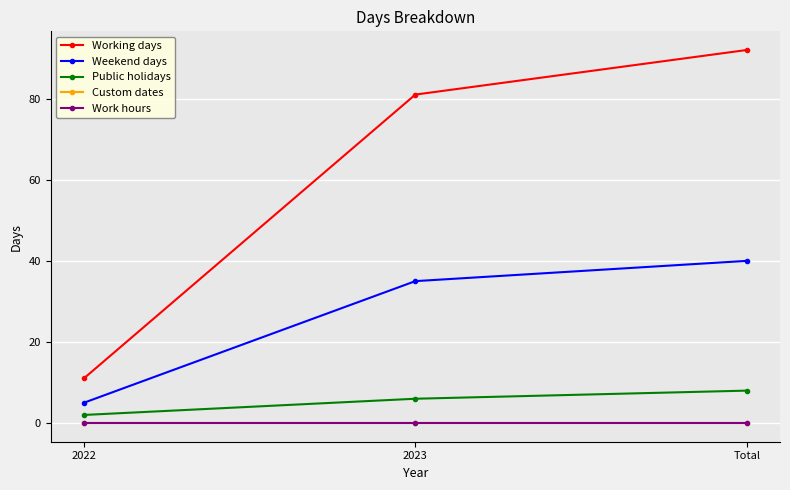

Does the chart have visible grid lines?

Yes